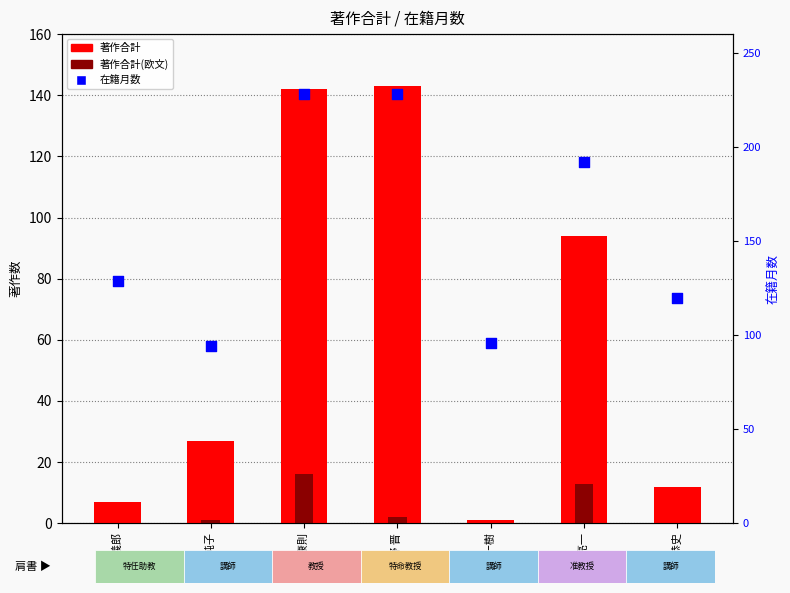

Is the value of 在籍月数 at 湯浅 恭史 greater than the value of 著作合計 at 畠 一樹?

Yes